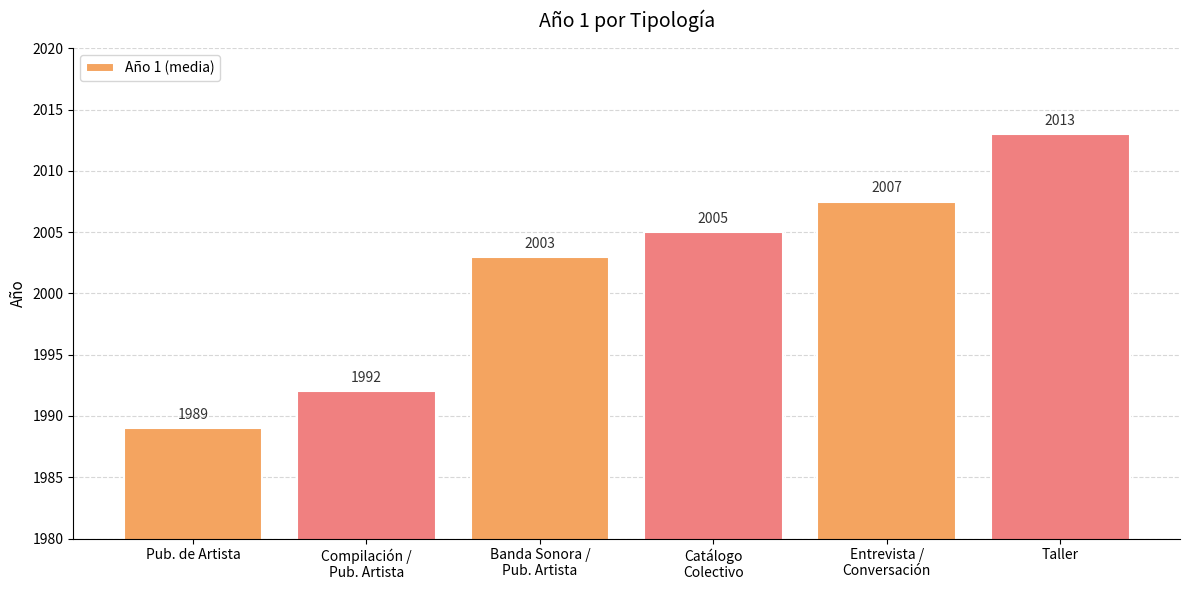

What value does the data have at Pub. de Artista?

1989.0